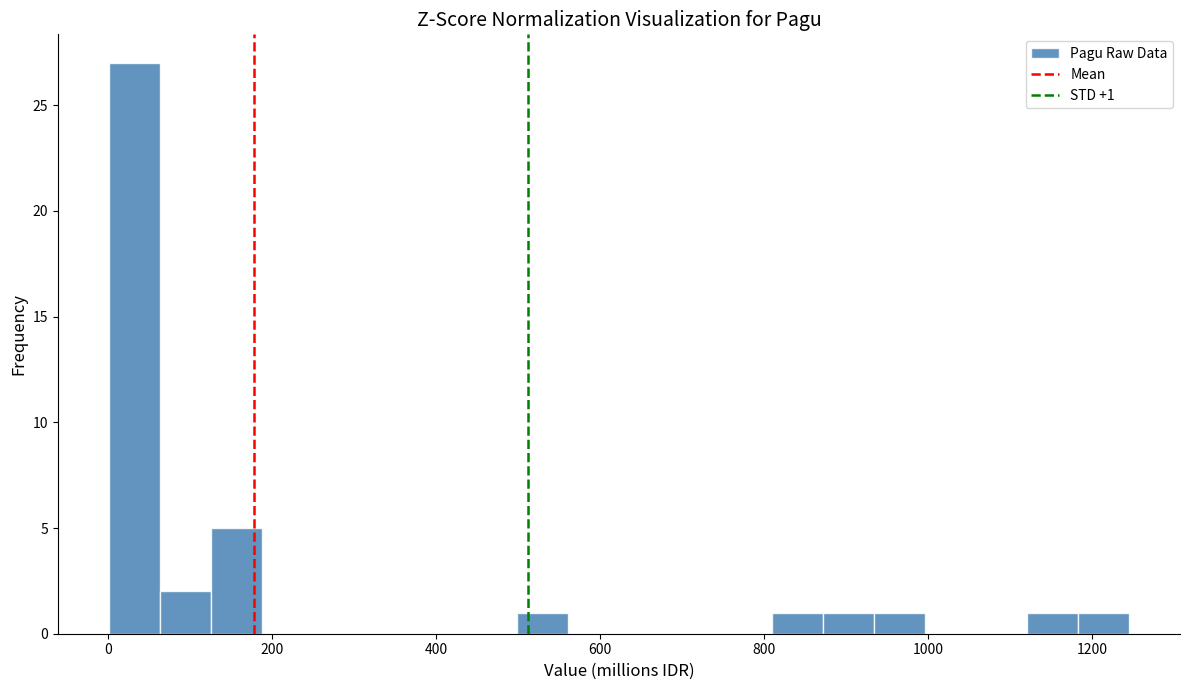

Around what value on the x-axis is the tallest bar? Give the approximate position of its centre, as read against the axis.

40